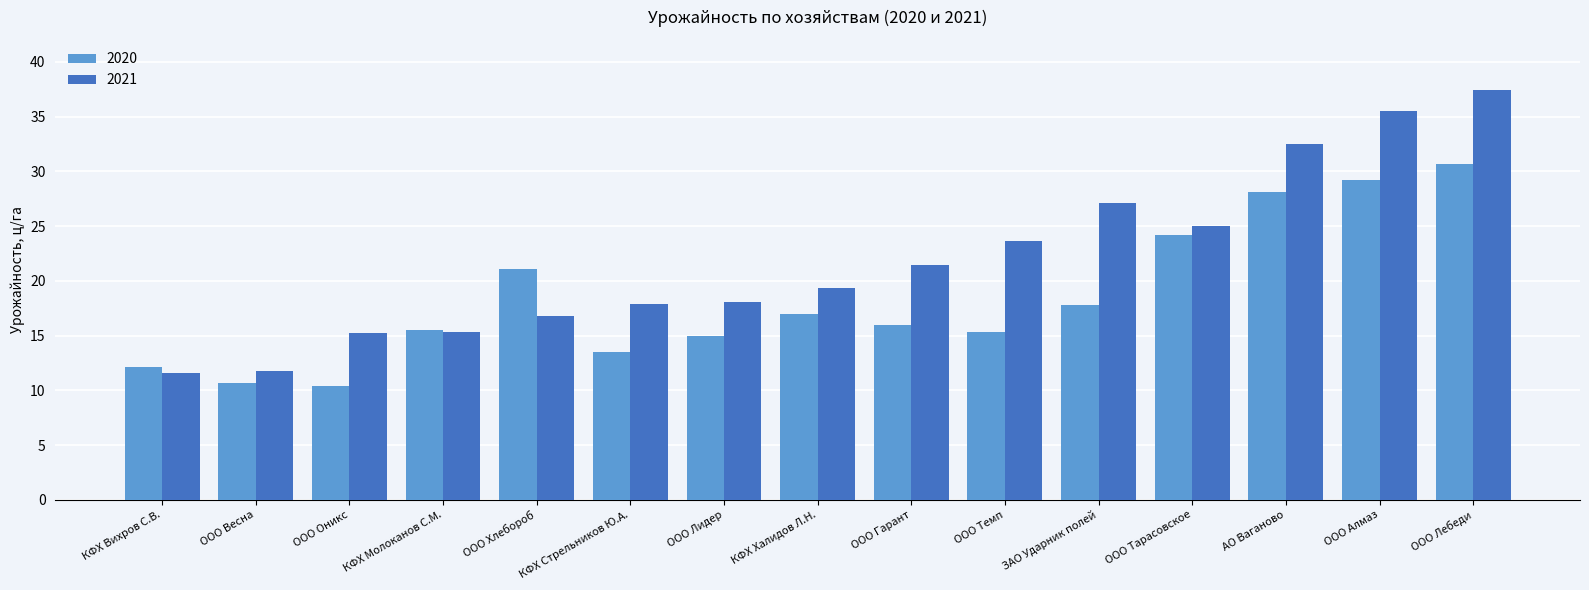

True or false: 2020 has a value of 14.4 at ООО Весна.

False